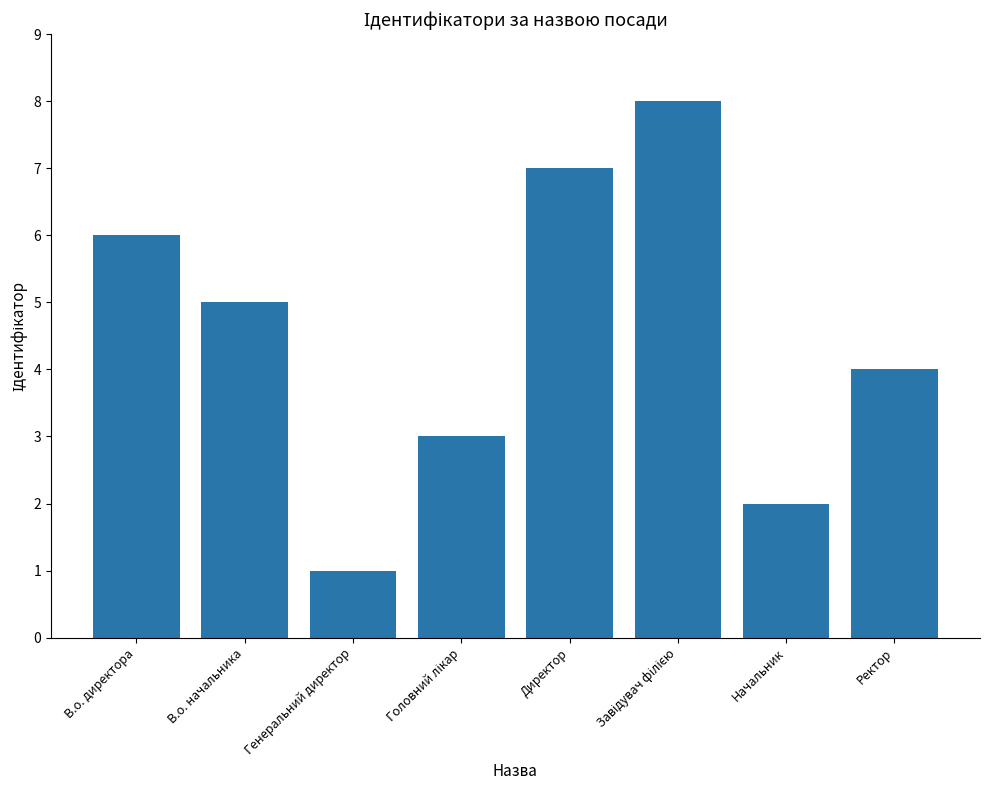

What position from the right is Ректор?

1